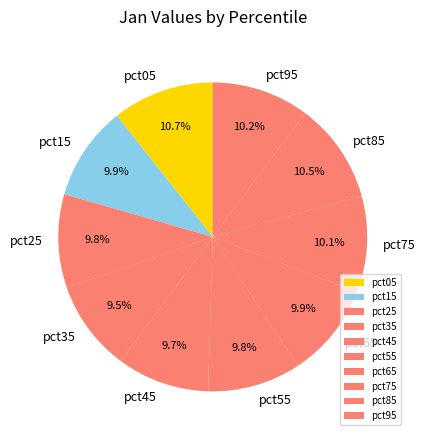

How many segments does this pie chart have?

10